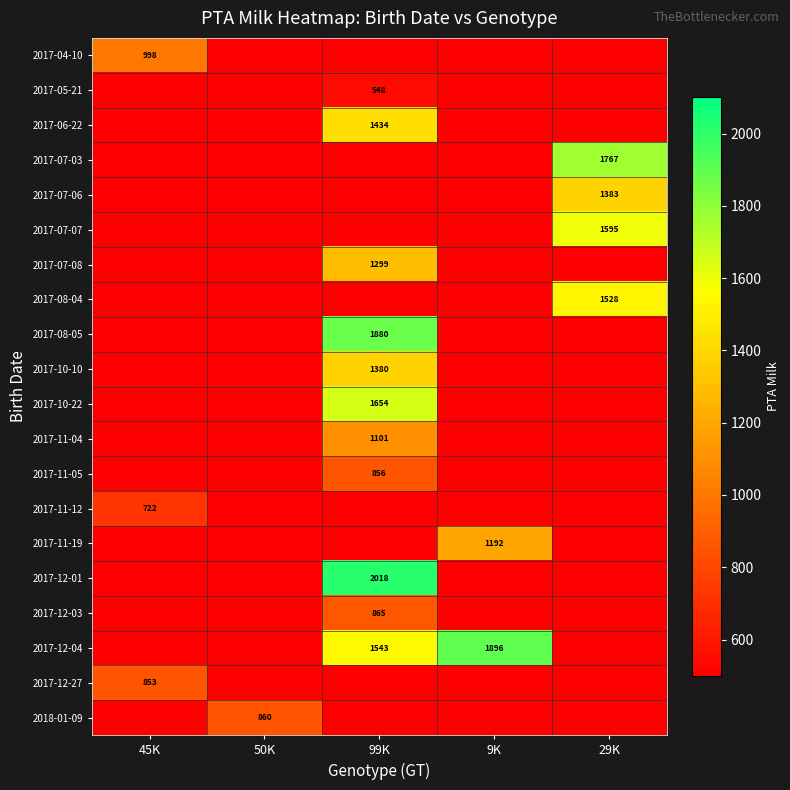

The value of 2017-10-10 at 50K is -817. True or false?

False